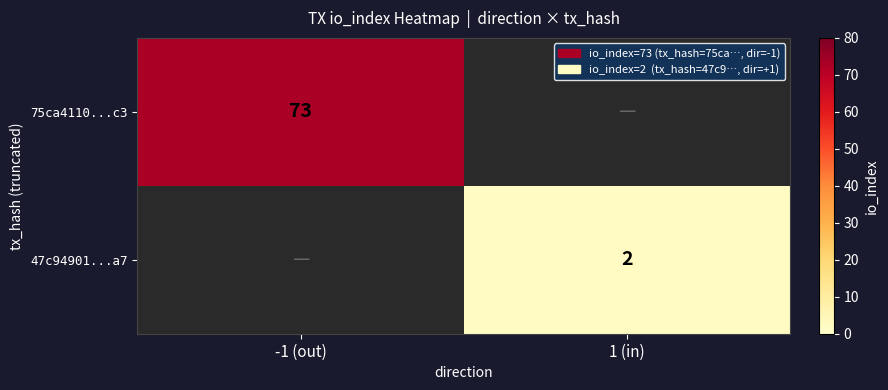

Is it true that 75ca4110...c3 equals 73 at -1 (out)?

True